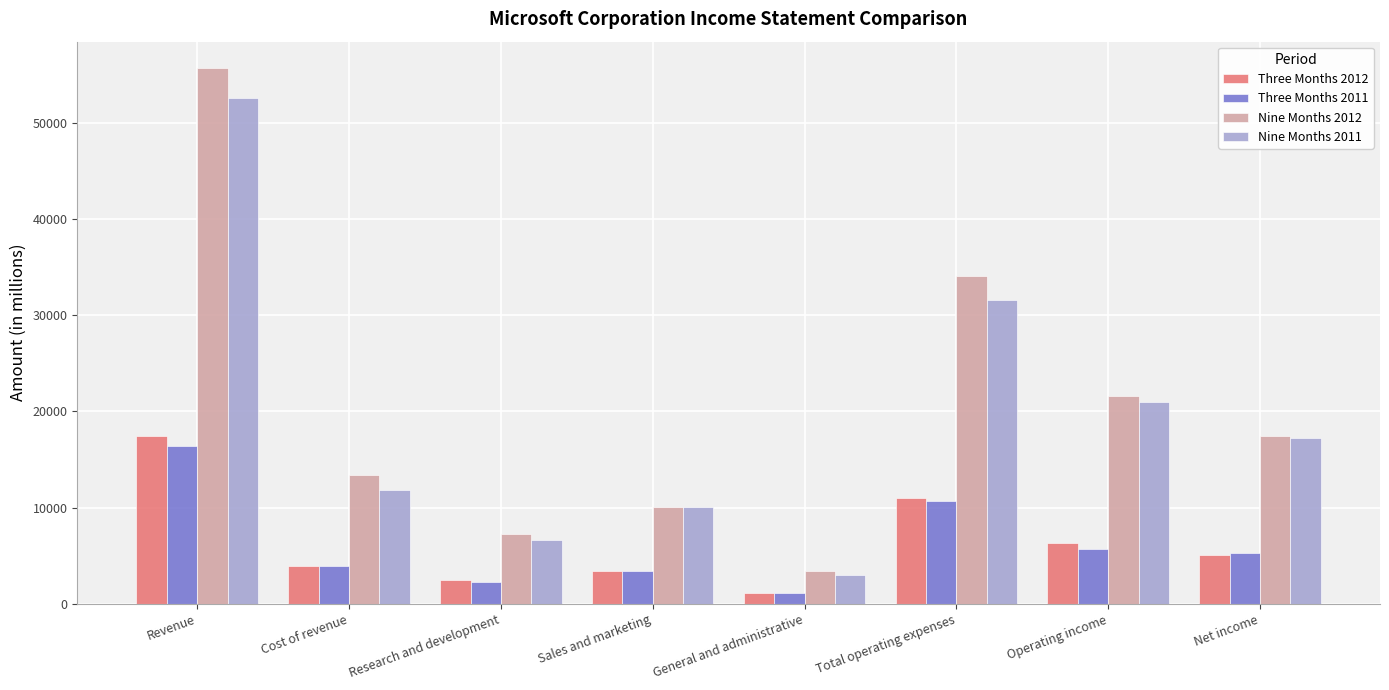

What is the spread (max minus min) of values at Cost of revenue?

9470